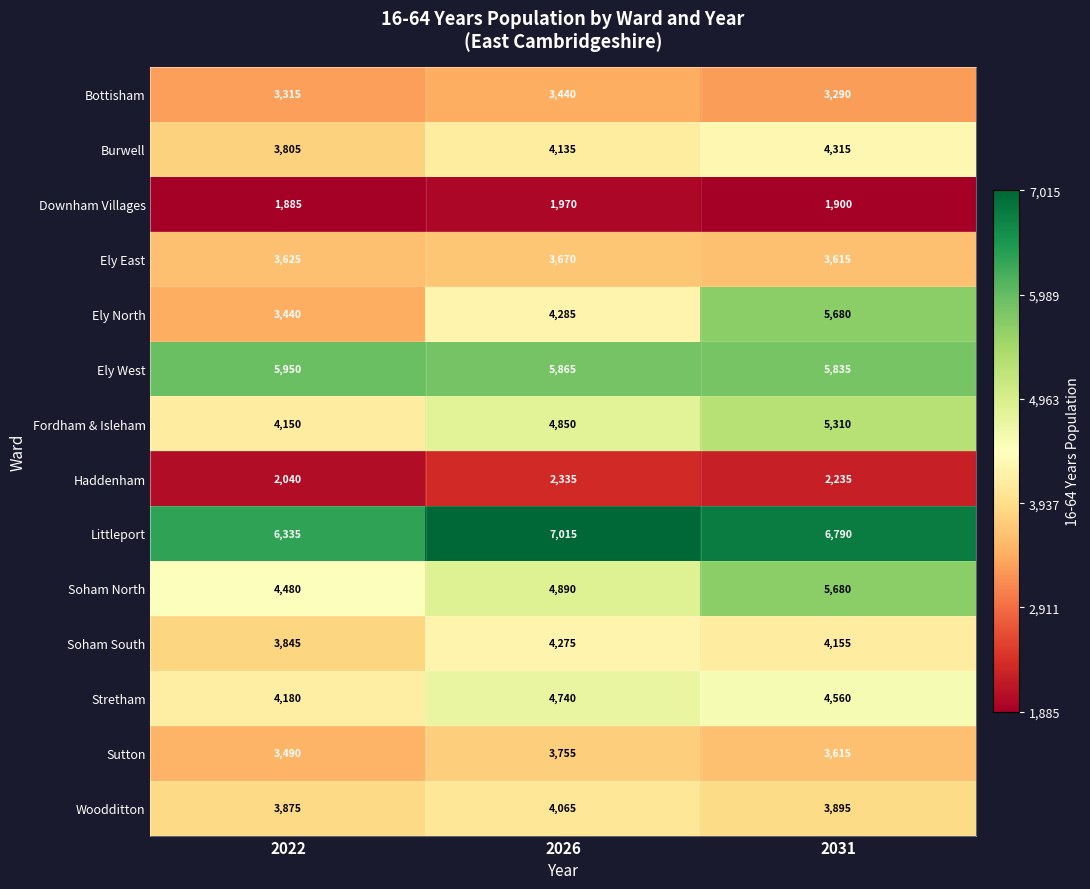

Count the number of categories in the chart.

3